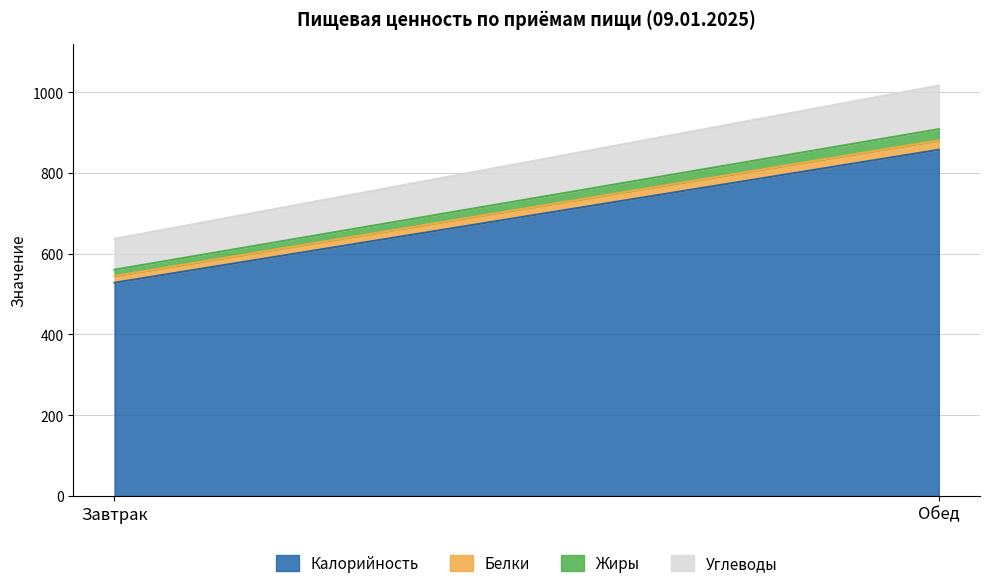

Which series has the largest total across all categories?

Калорийность